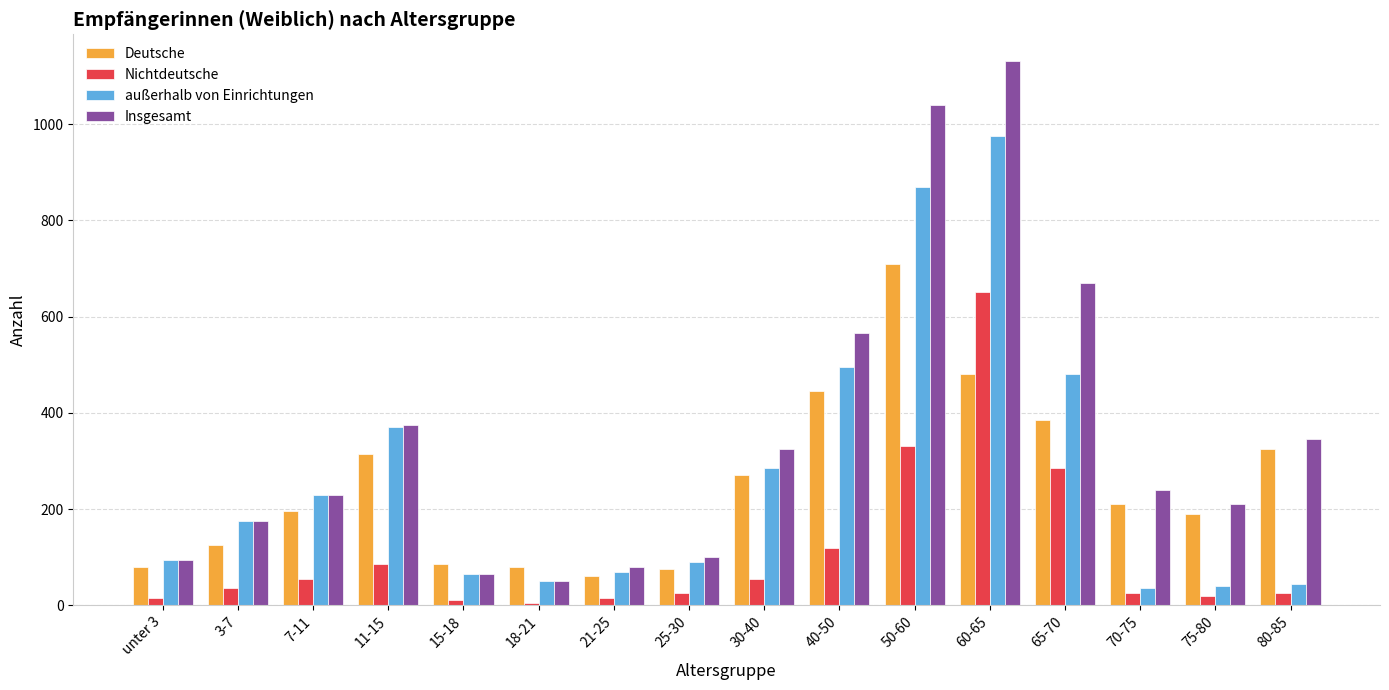

What is the difference between the maximum and second lowest values in the Nichtdeutsche series?

640